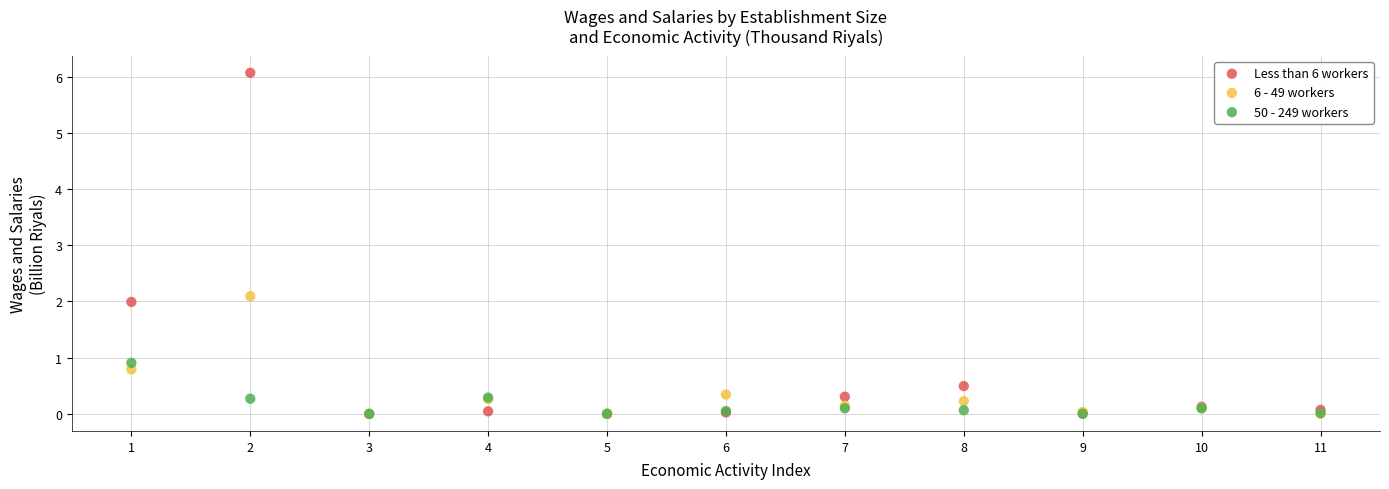

What are all the series names shown in the legend?

Less than 6 workers, 6 - 49 workers, 50 - 249 workers